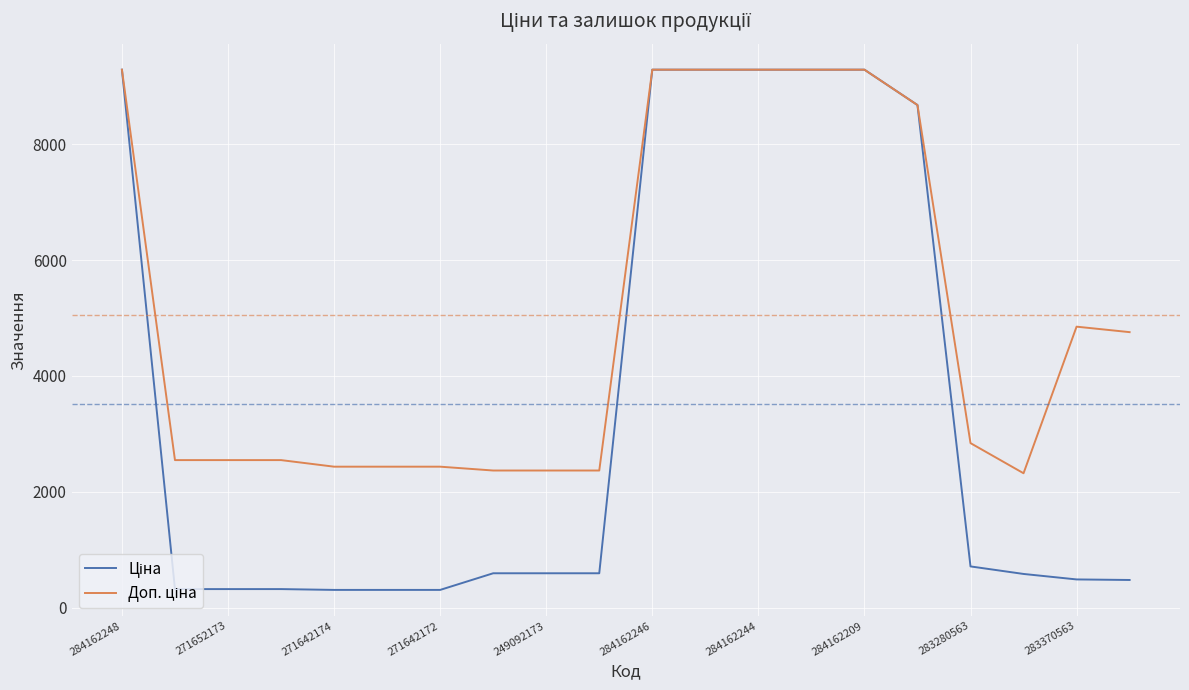

What is the maximum value shown in the chart?

9290.5